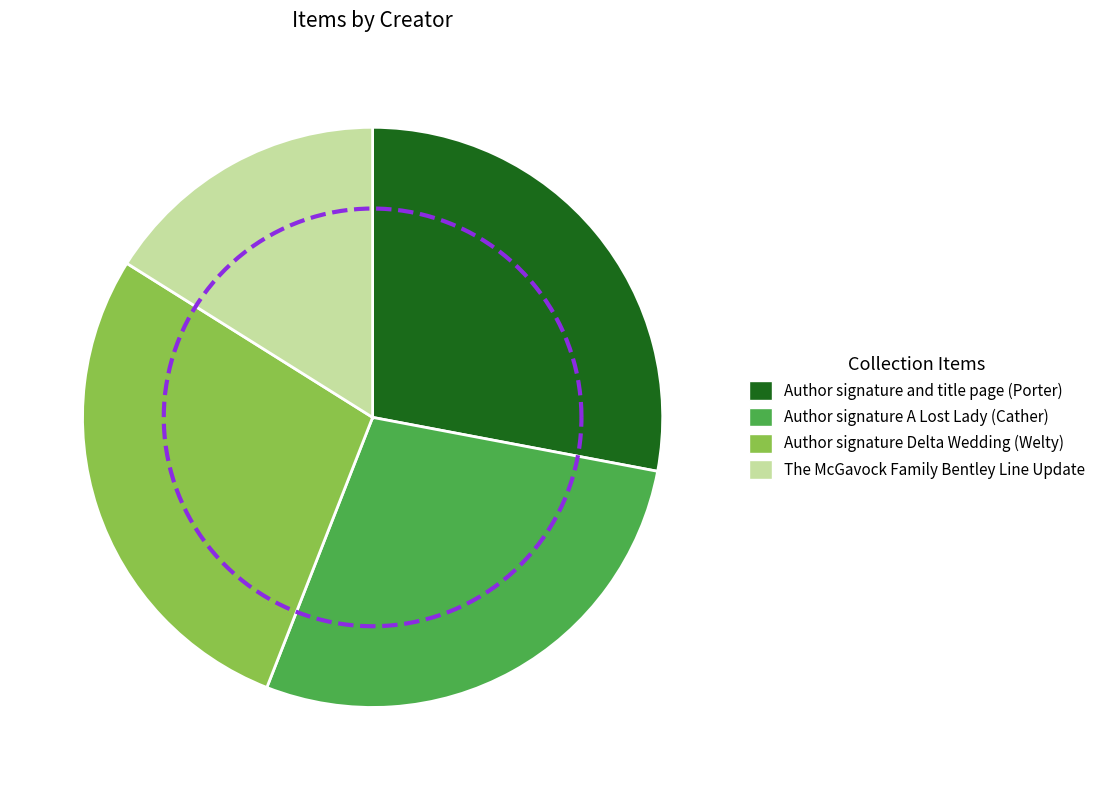

Does The McGavock Family Bentley Line Update represent more than half of the total?

No